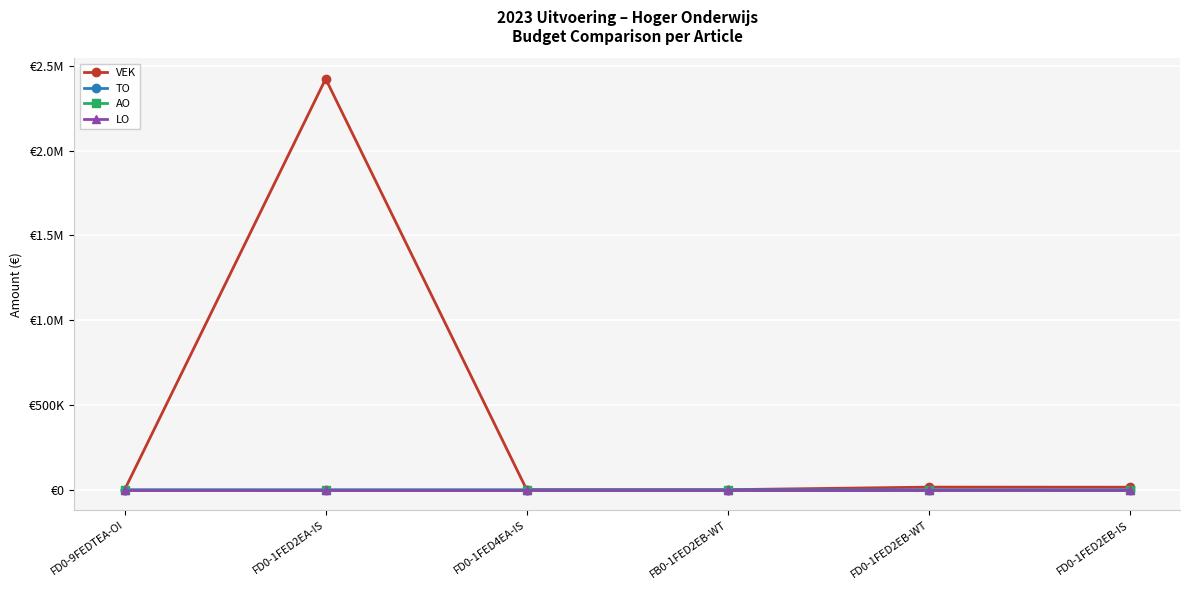

What is the maximum value shown in the chart?

2422921